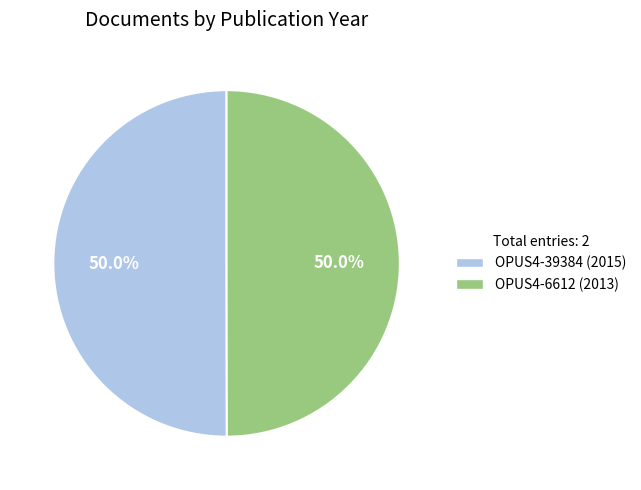

What percentage is the OPUS4-6612 slice, to the nearest percent?

50%